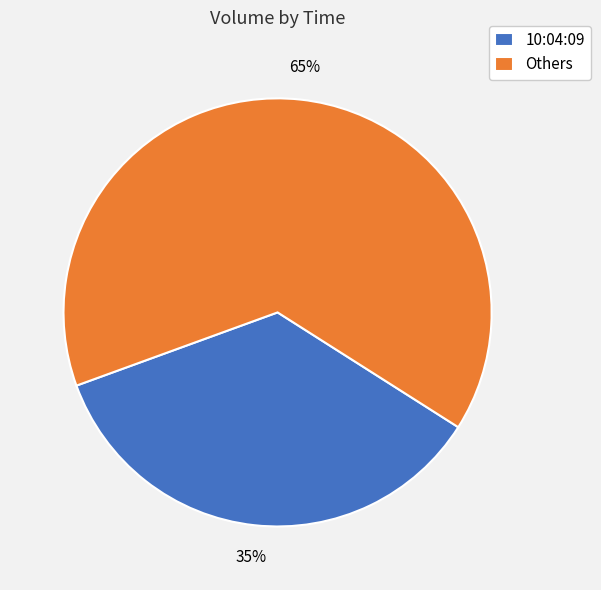

Between Others and 10:04:09, which is larger?

Others